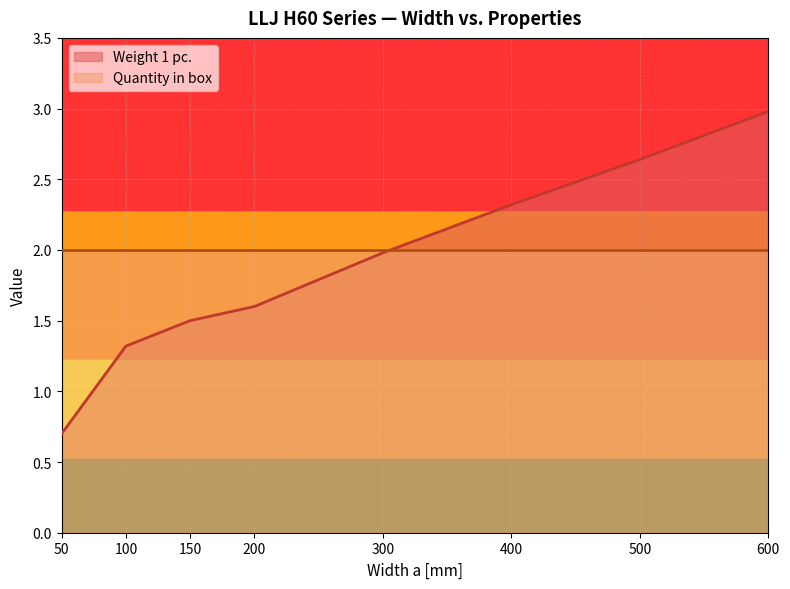

At which label does the data first exceed 1?

100